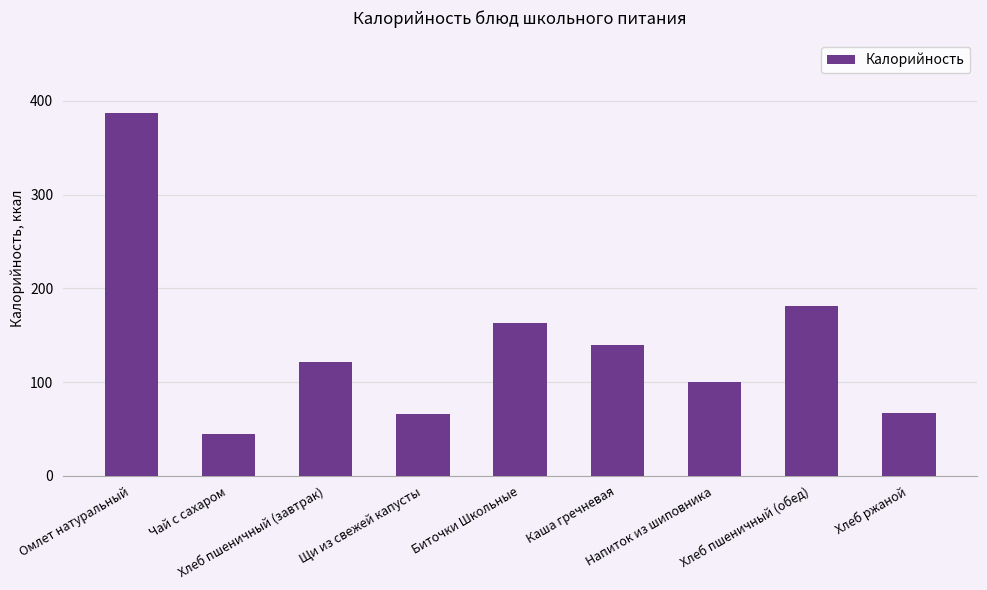

What is the value of the 6th bar from the left?

140